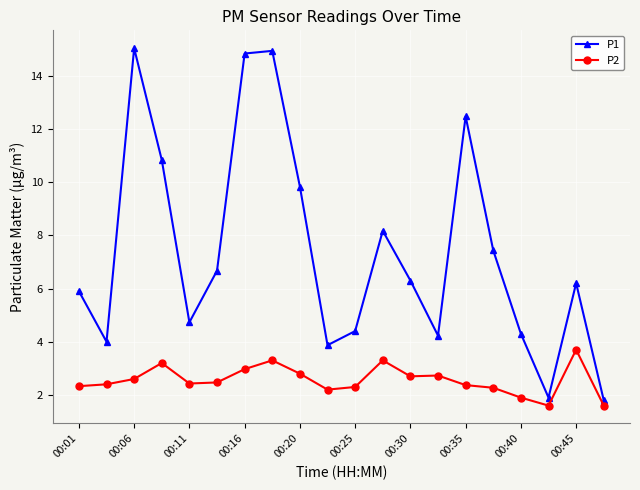

Rank the series by their maximum value, from highest to lowest.

P1, P2